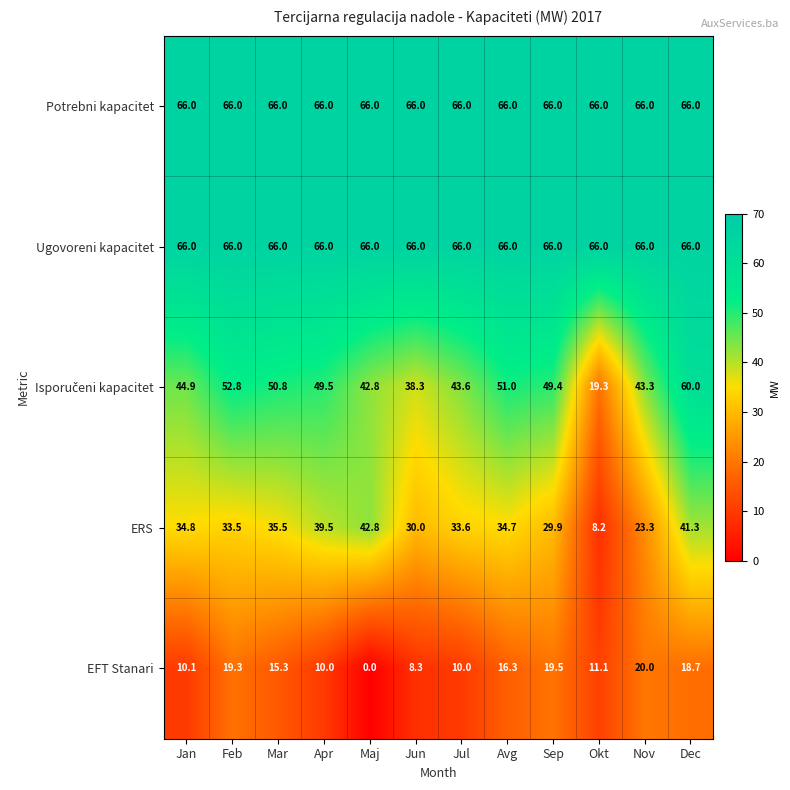

What is the average value of the Ugovoreni kapacitet series?

66.0